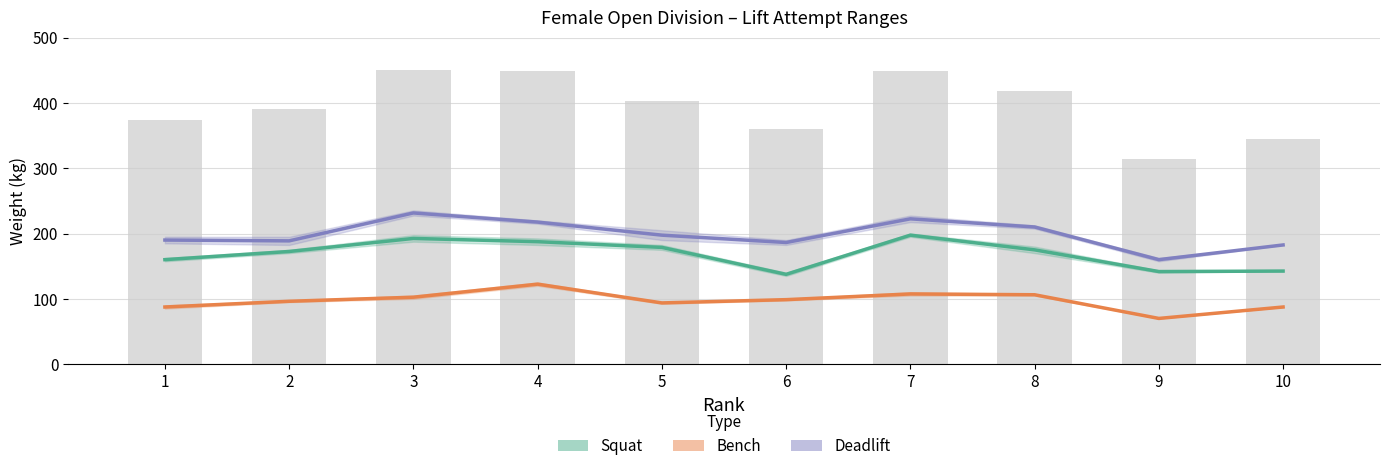

Which series changed the most between 2 and 5?

Deadlift